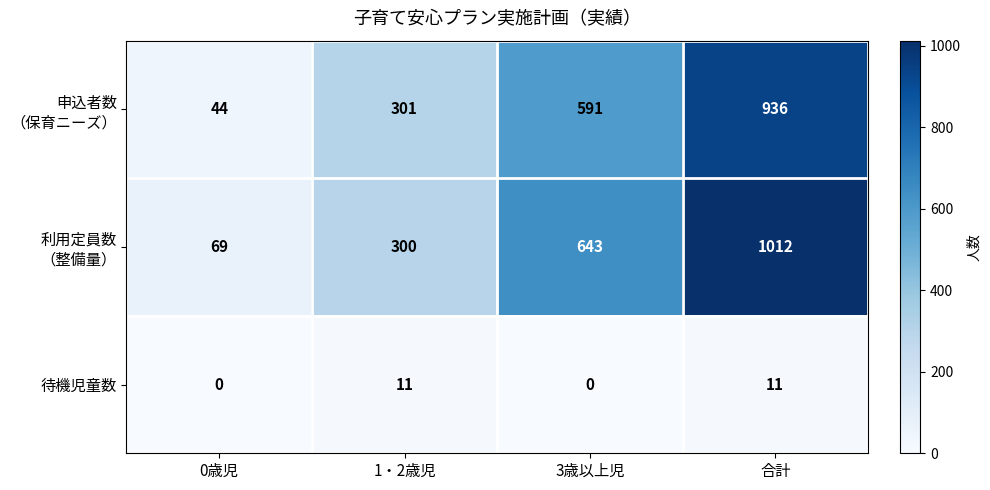

What is the difference between the highest and lowest values at 1・2歳児?

290